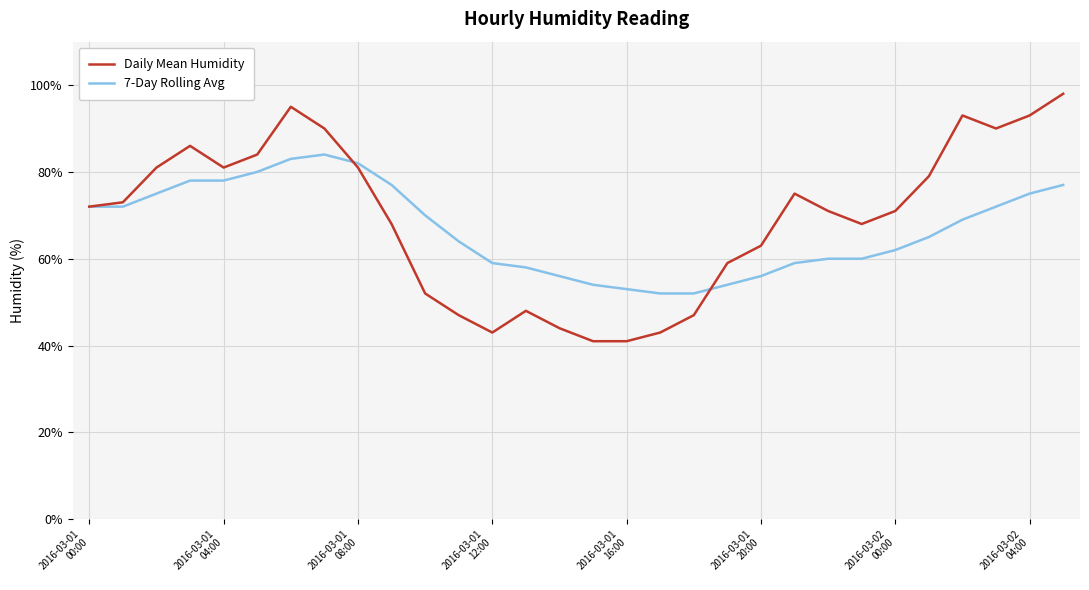

Which series has the largest range (max minus min)?

Daily Mean Humidity